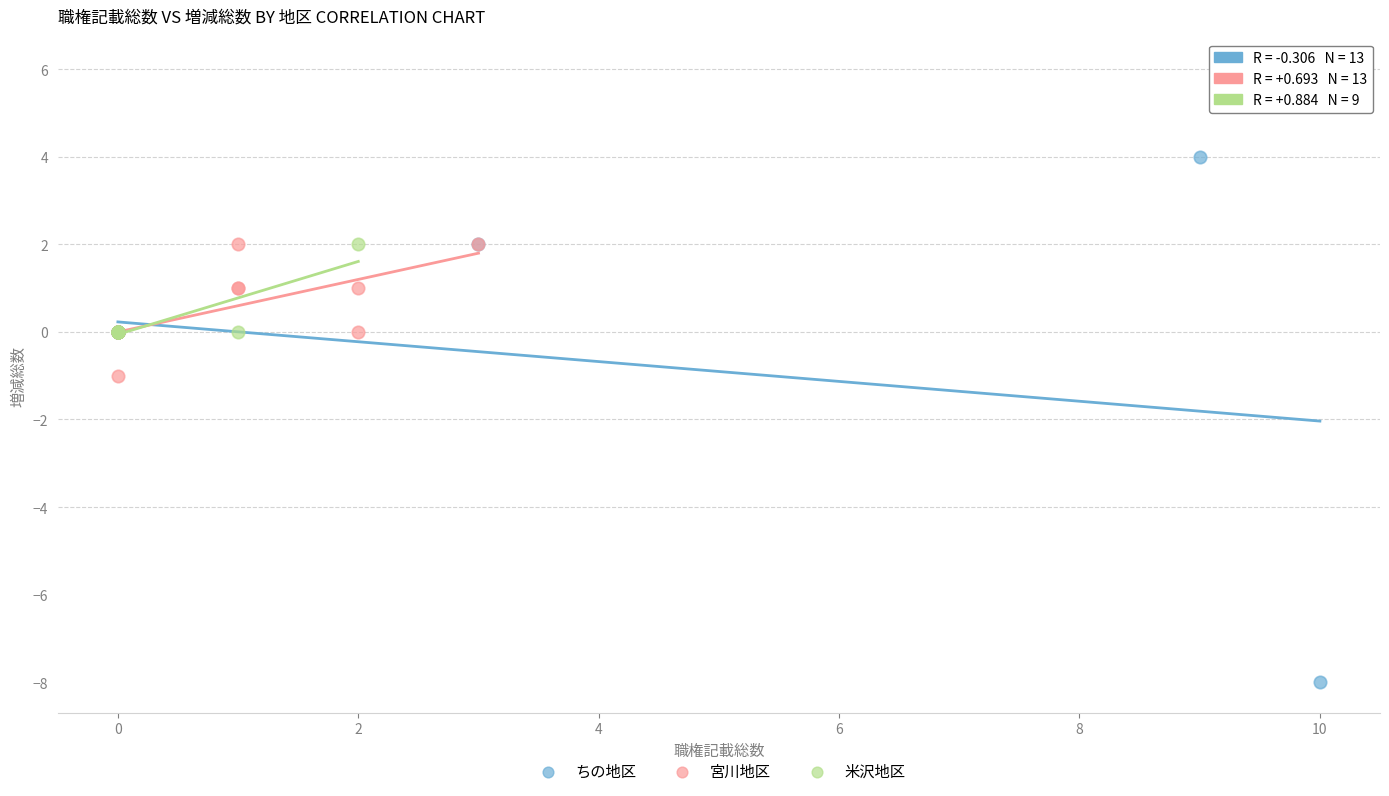

Which series has the largest Y range (max minus min)?

ちの地区